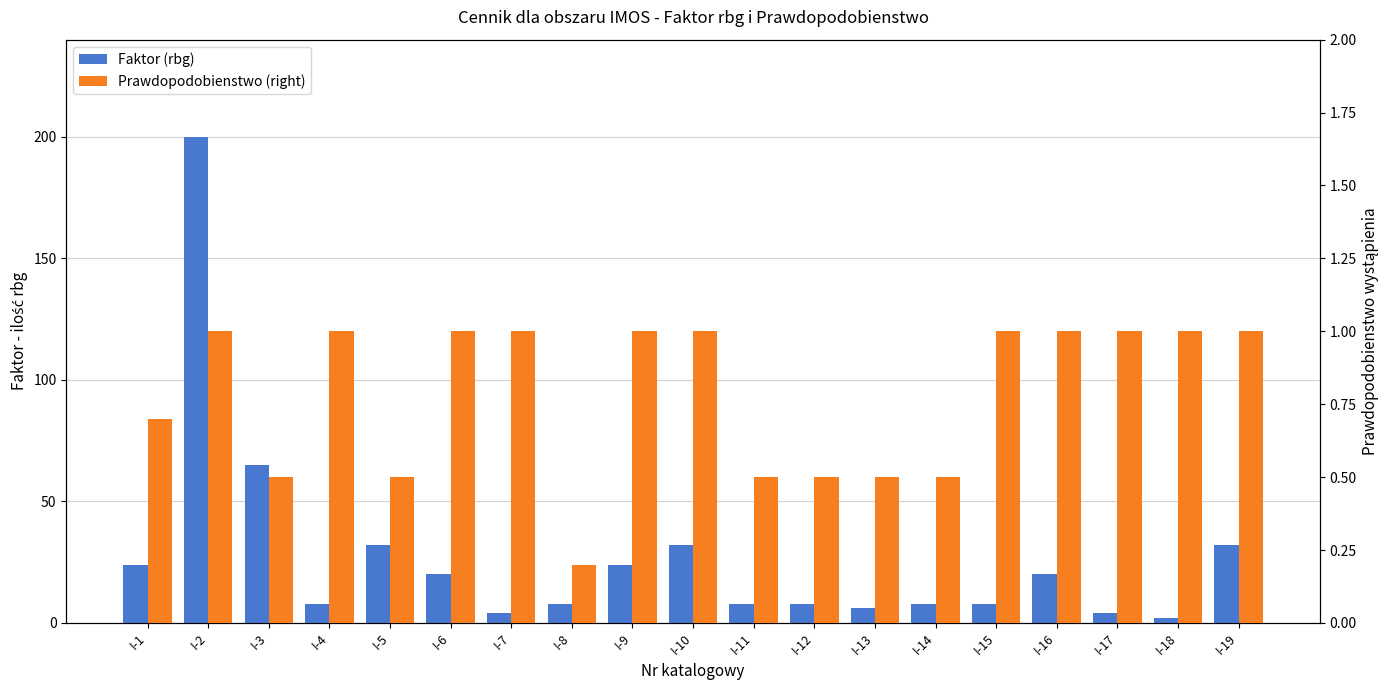

What is the average value of the Faktor (rbg) series?

27.0